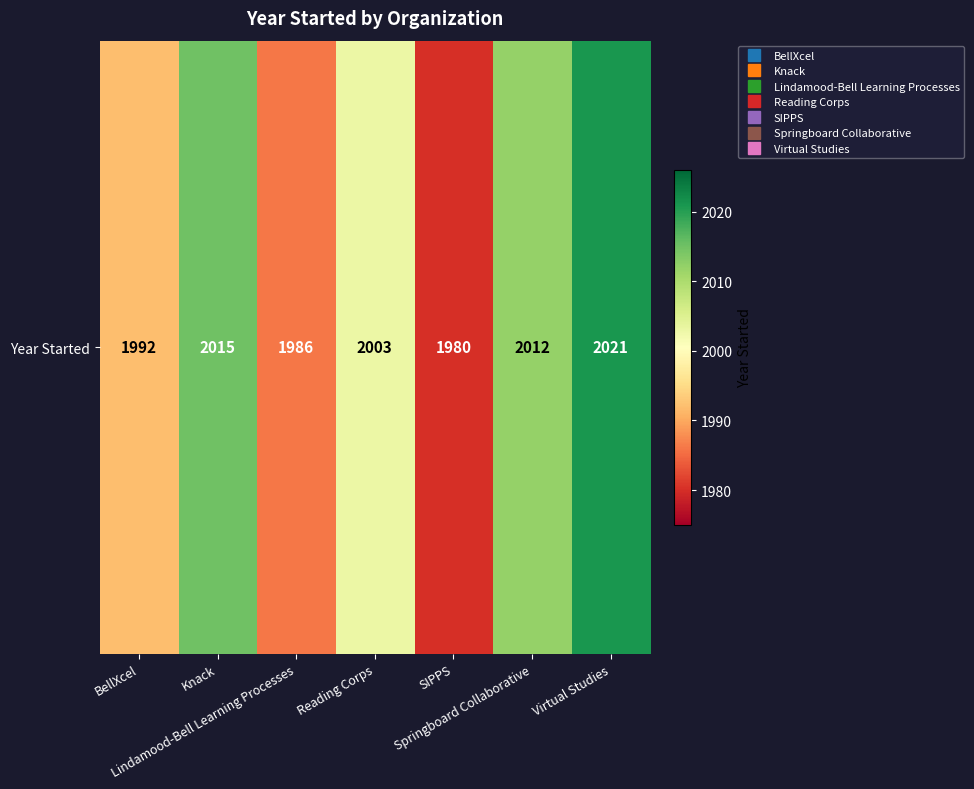

What is the average value?

2001